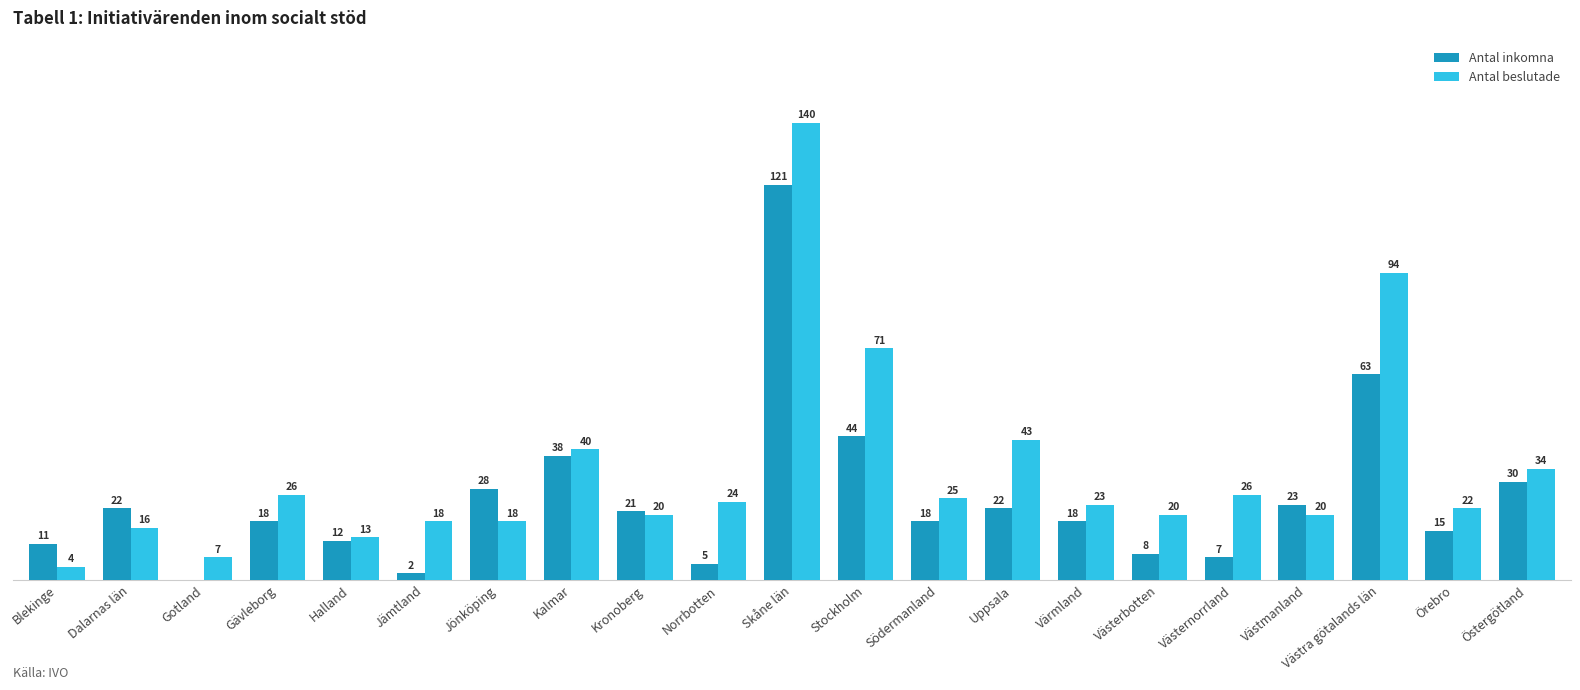

Where does the Antal beslutade series first go above 23?

Gävleborg